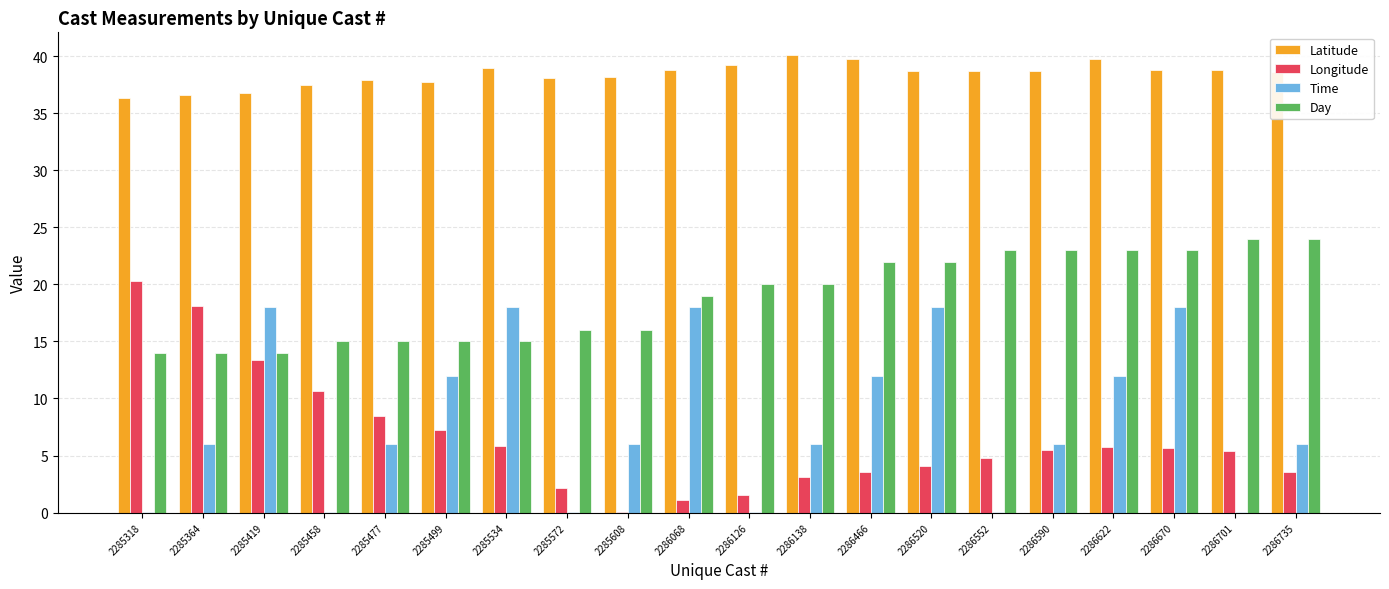

What is the sum of all Time values?

162.1